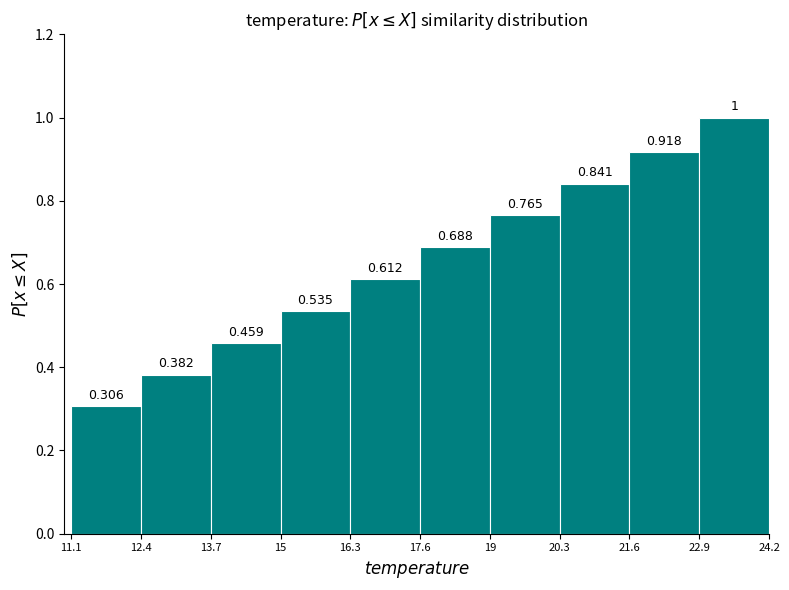

Reading left to right, transcribe this chart: for each bar, give the range it covers on the x-axis and its height.

11.1 to 12.4: 0.306
12.4 to 13.7: 0.382
13.7 to 15: 0.459
15 to 16.3: 0.535
16.3 to 17.6: 0.612
17.6 to 19: 0.688
19 to 20.3: 0.765
20.3 to 21.6: 0.841
21.6 to 22.9: 0.918
22.9 to 24.2: 1.000